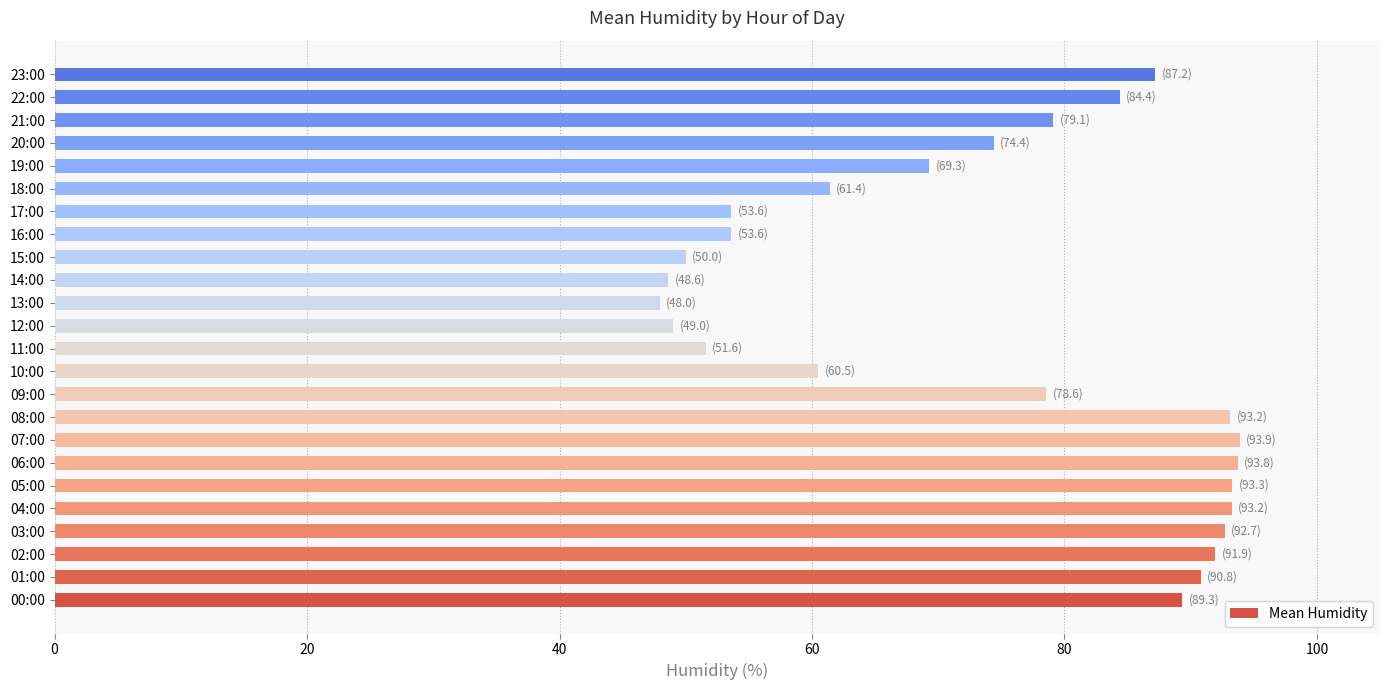

What is the greatest value displayed?

93.9